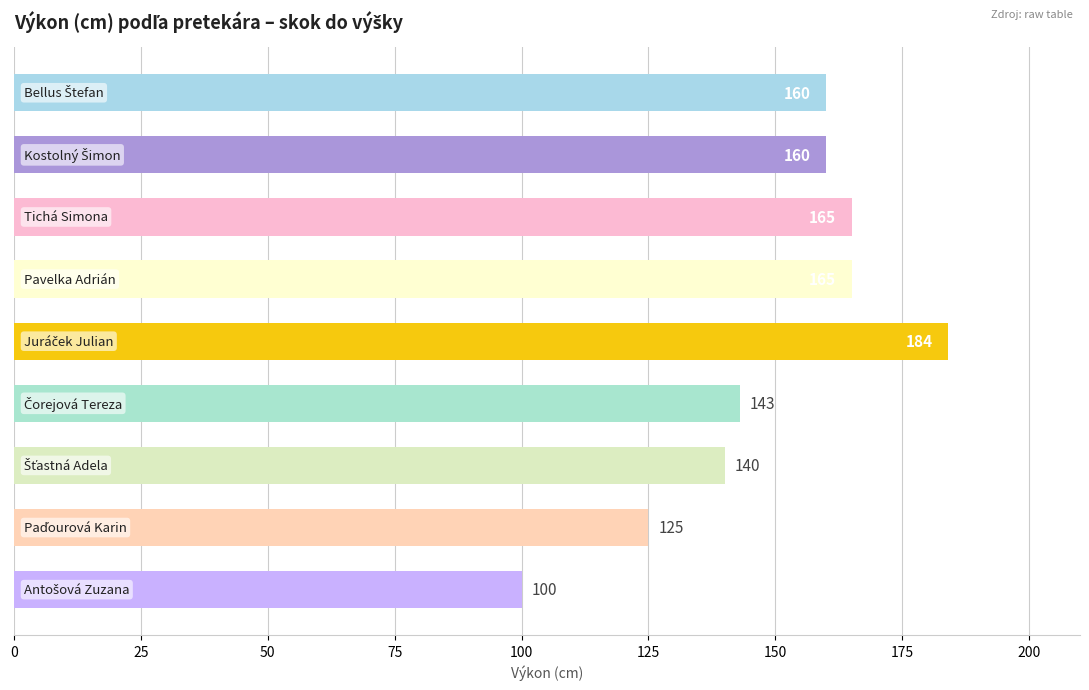

What is the minimum value shown in the chart?

100